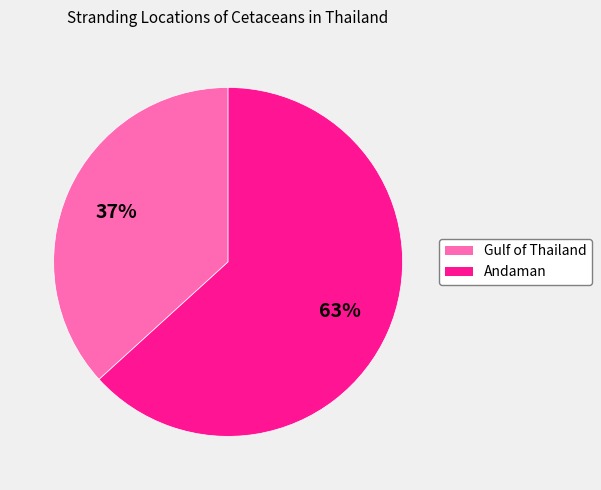

Do Gulf of Thailand and Andaman together represent more than half of the pie?

Yes